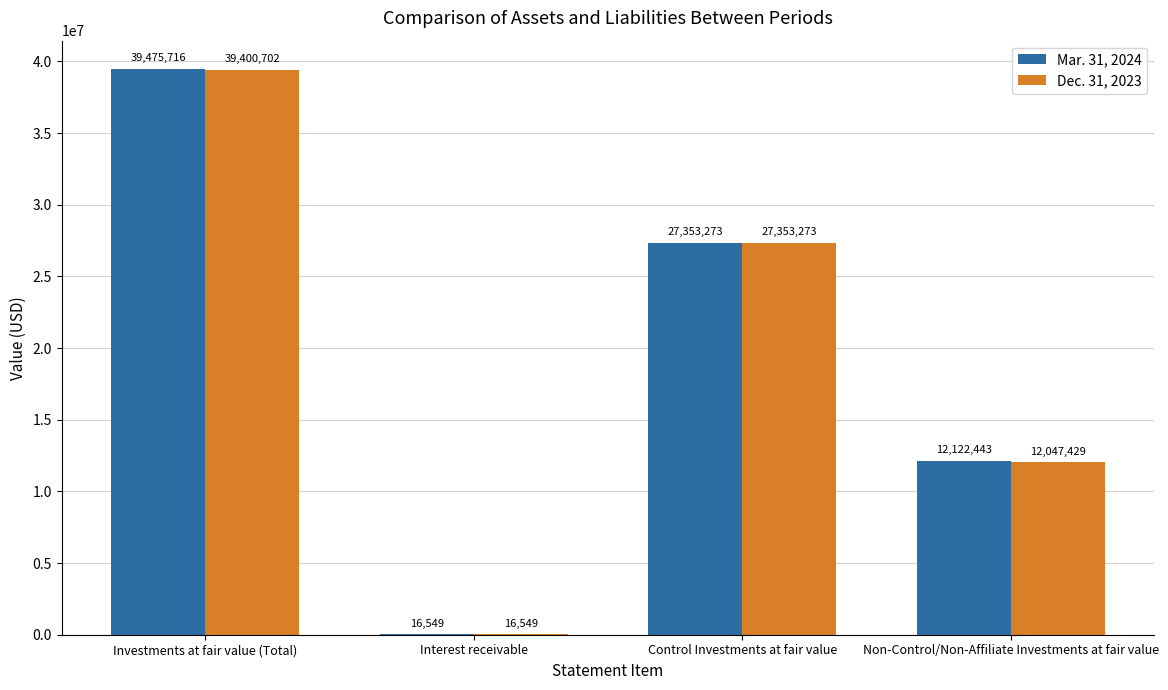

What is the difference between the Mar. 31, 2024 values at Non-Control/Non-Affiliate Investments at fair value and Control Investments at fair value?

15230830